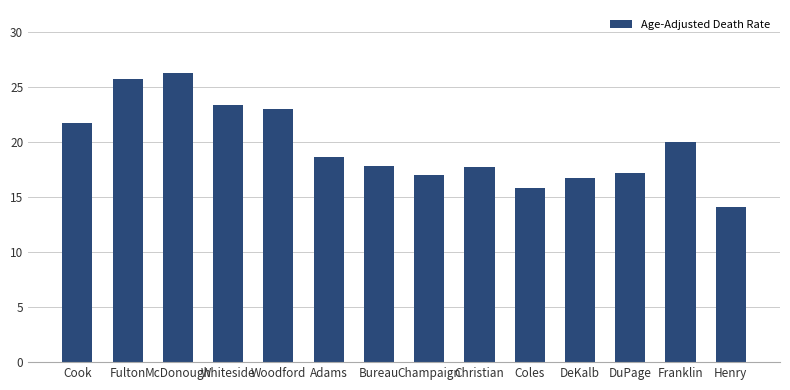

What is the smallest value displayed?

14.1